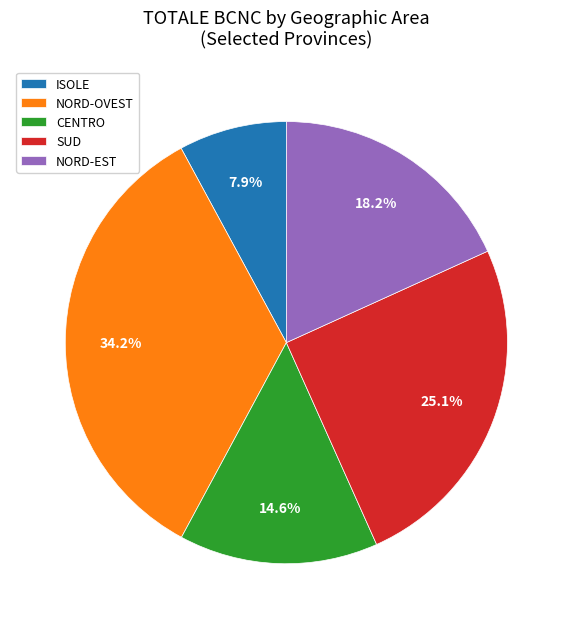

Which slice is the smallest?

ISOLE